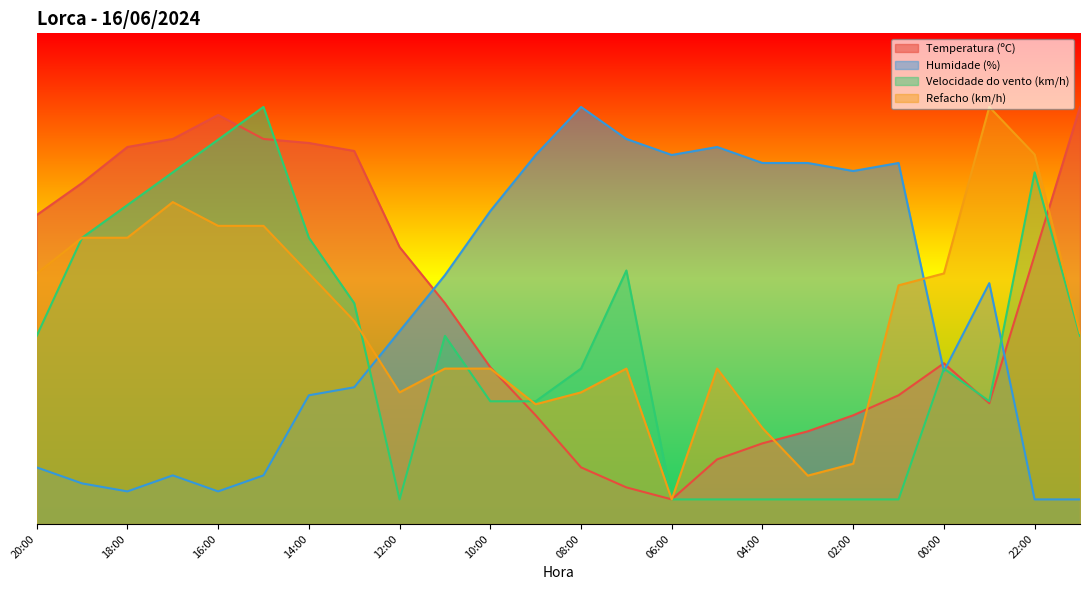

Rank the categories by Velocidade do vento (km/h) value from lowest to highest.

12:00, 06:00, 05:00, 04:00, 03:00, 02:00, 01:00, 10:00, 09:00, 23:00, 08:00, 00:00, 20:00, 11:00, 21:00, 13:00, 07:00, 19:00, 14:00, 18:00, 17:00, 22:00, 16:00, 15:00